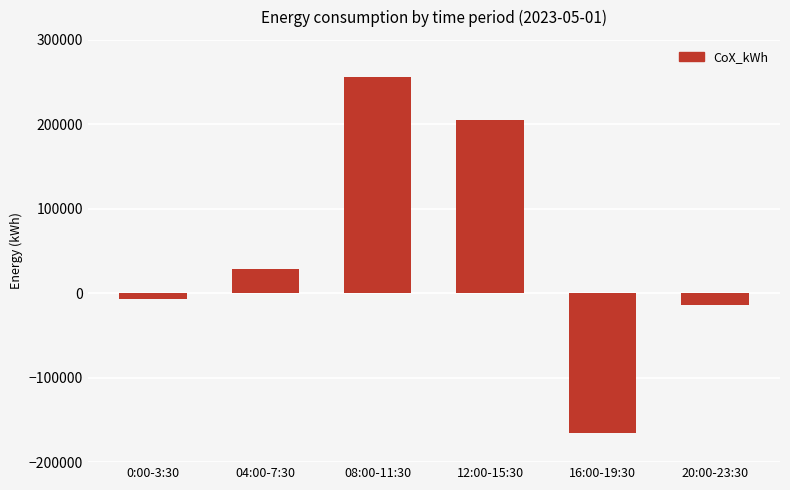

How many categories are shown in the chart?

6